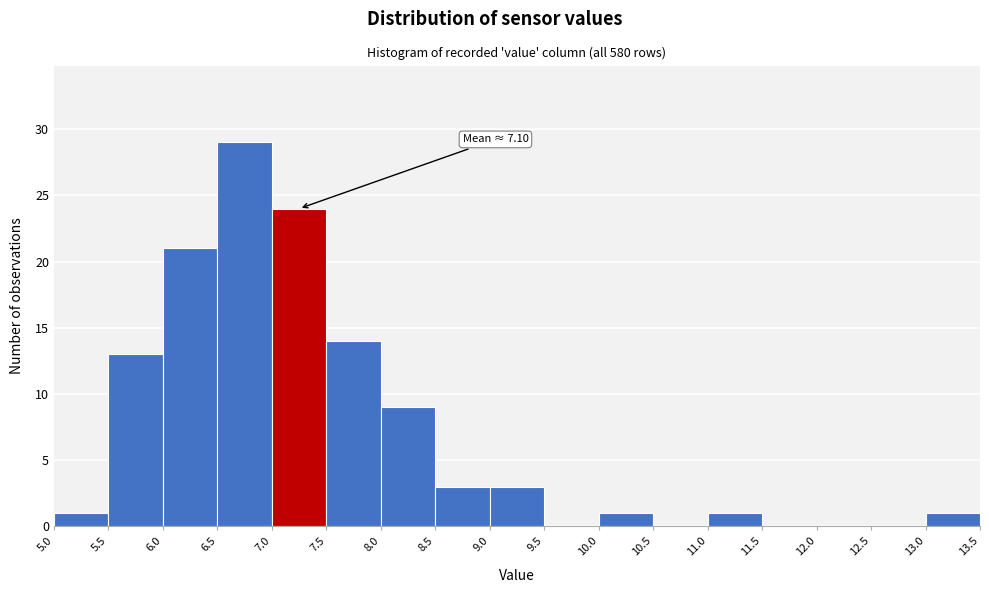

Which range on the x-axis has the tallest bar?

6.5 to 7.0